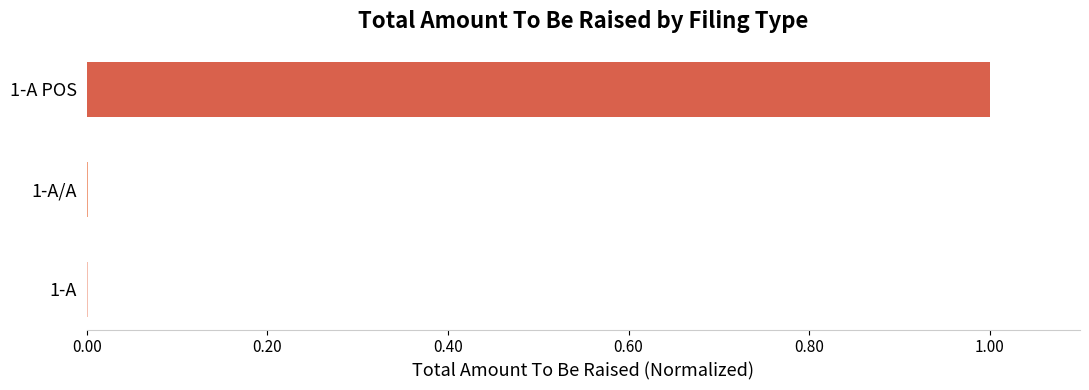

Does the chart contain stacked bars?

No